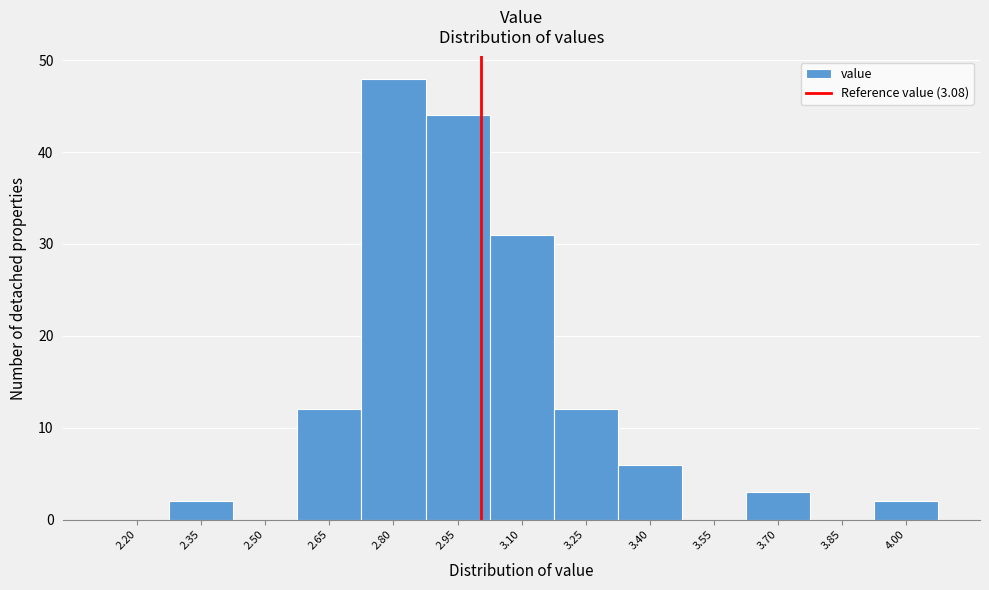

Reading left to right, extract all data points from this chart.

2.20=0	2.35=2	2.50=0	2.65=12	2.80=48	2.95=44	3.10=31	3.25=12	3.40=6	3.55=0	3.70=3	3.85=0	4.00=2